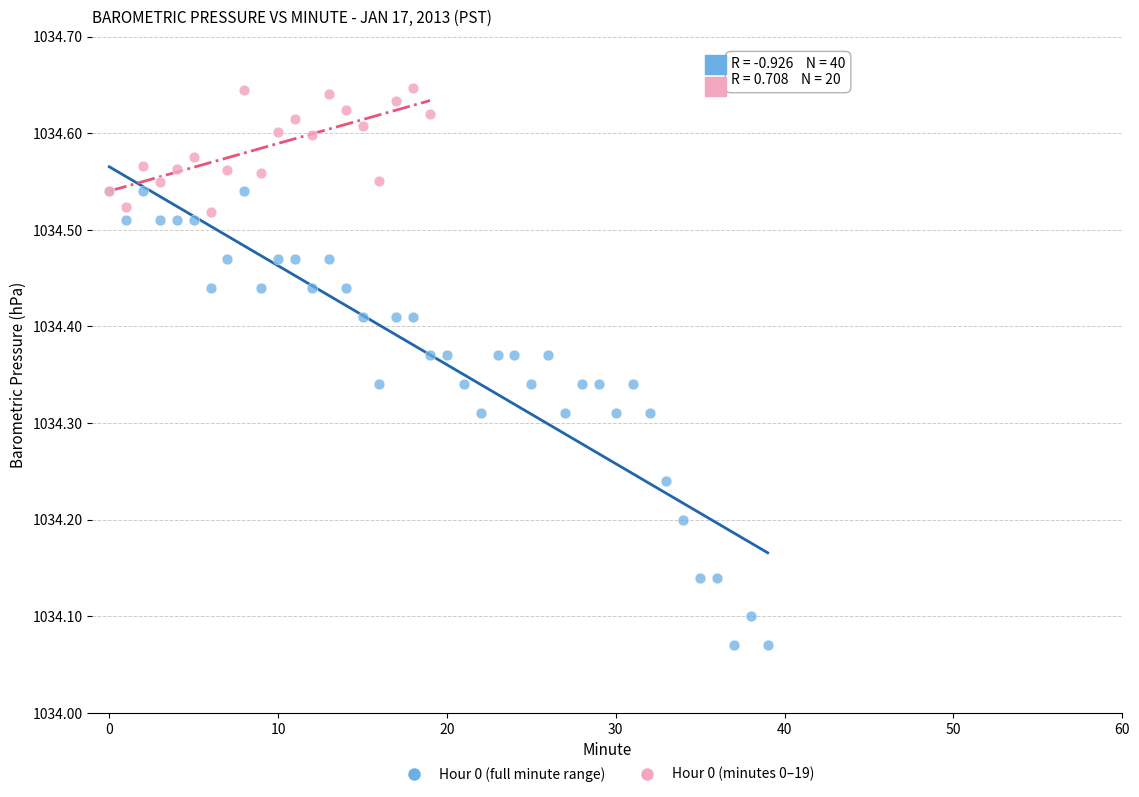

Which series contains the lowest Y value?

Hour 0 (full minute range)